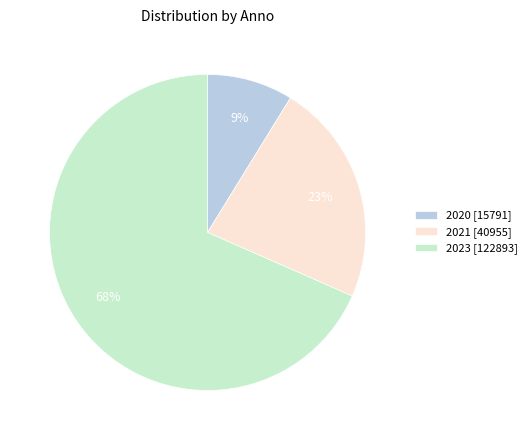

To the nearest percent, what is the combined percentage of 2023 [122893] and 2021 [40955]?

91%